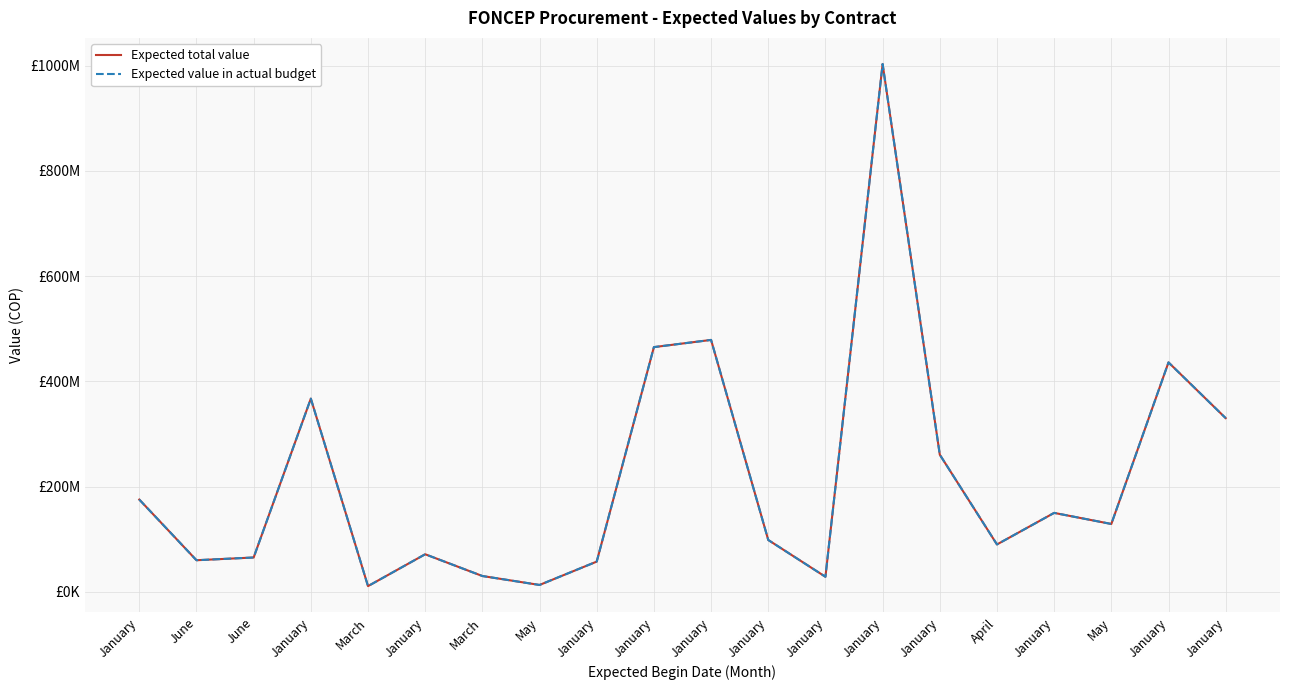

Between June and March, which series saw the biggest shift?

Expected total value